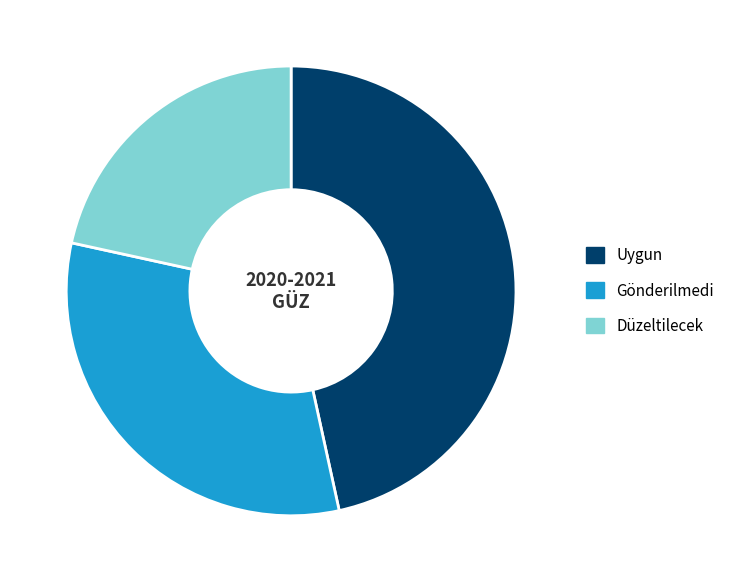

Is it true that Uygun is 59% of the pie?

False